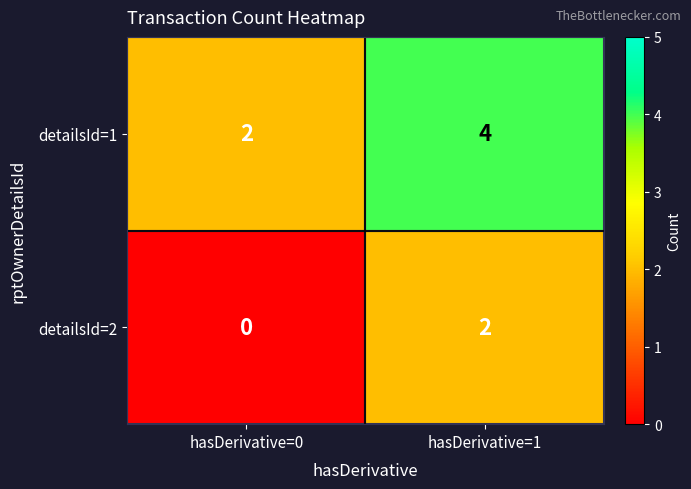

How many categories are shown in the chart?

2